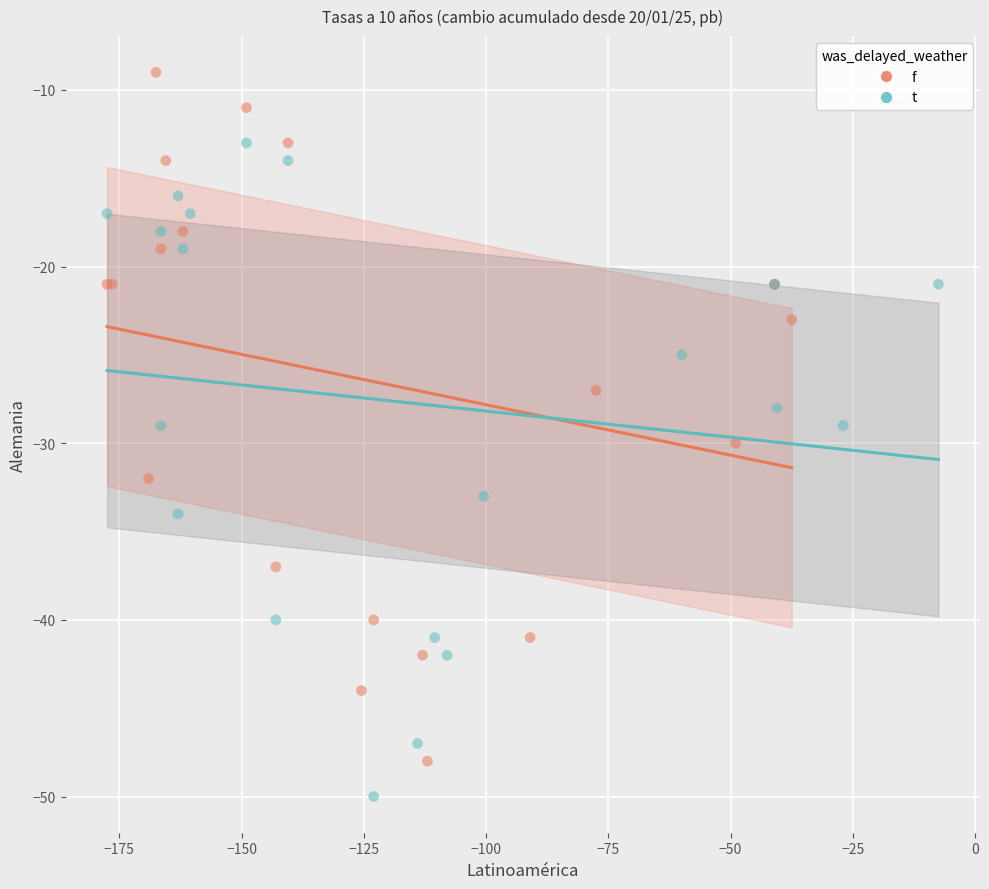

Which series contains the lowest Y value?

t